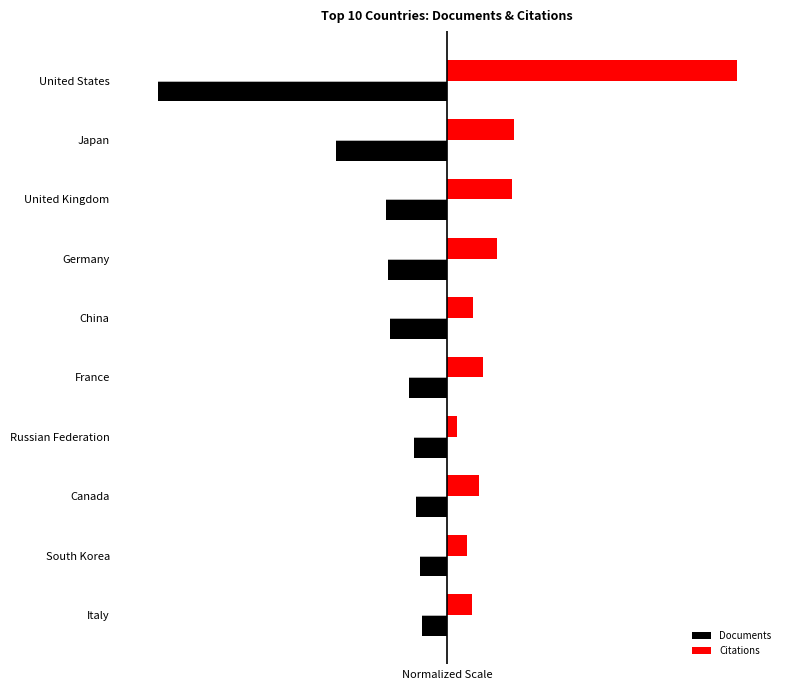

What are all the series names shown in the legend?

Documents, Citations